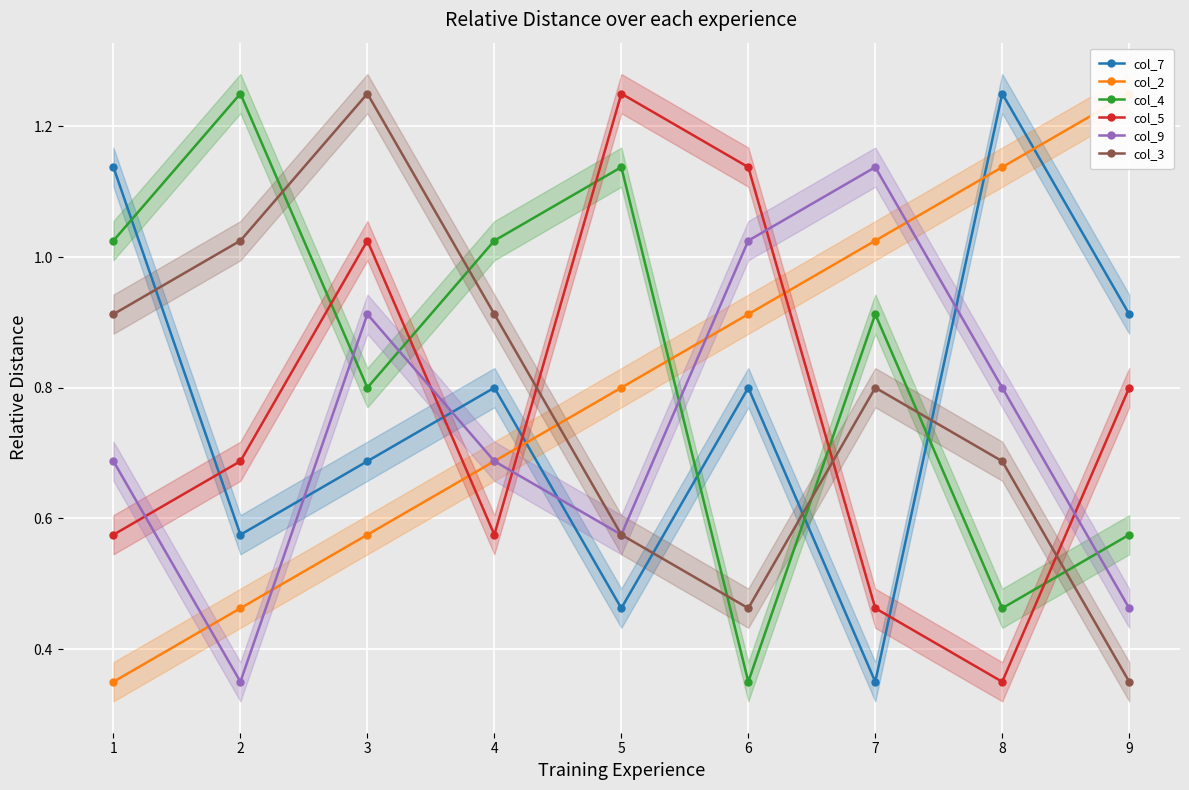

What is the sum of all col_5 values?

6.9